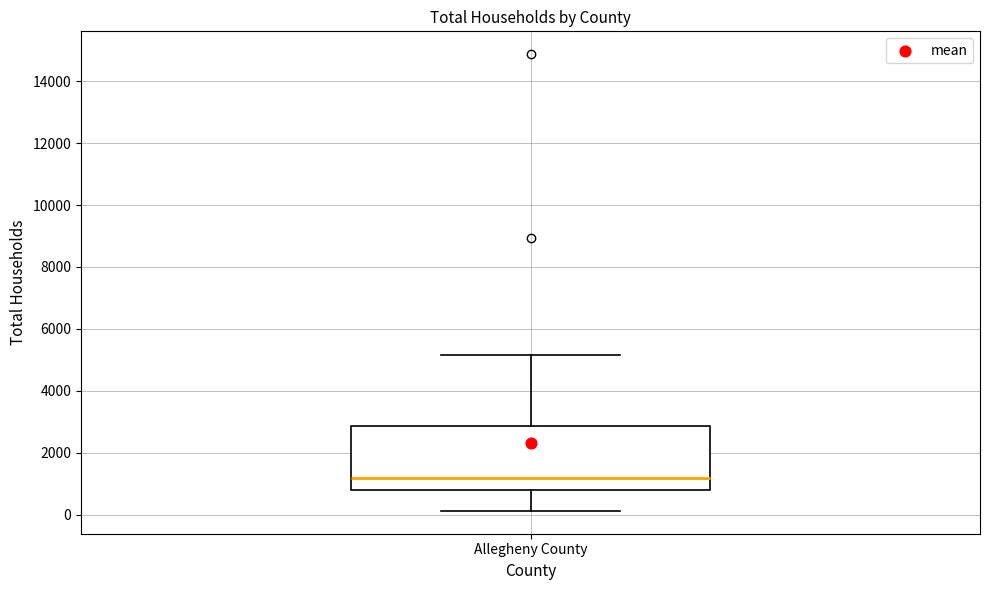

Transcribe this box plot: give where the median line is, the range the box spans, and where the two whiskers end, as read against the y-axis. The values are not printed on the chart, so give them approximately, as read against the axis.

median 1200, box 800 to 2800, whiskers 200 to 5200